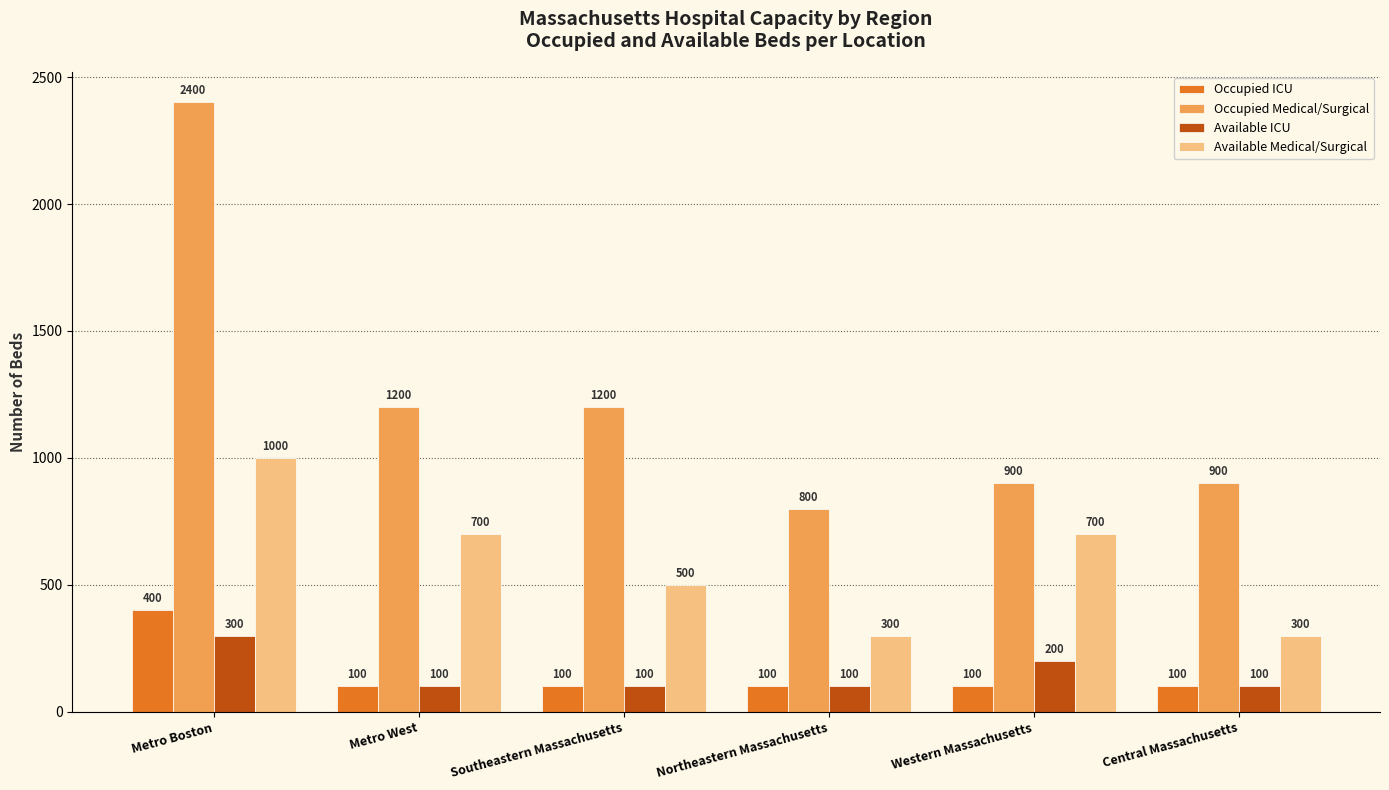

List the series in order of their peak value, lowest first.

Available ICU, Occupied ICU, Available Medical/Surgical, Occupied Medical/Surgical